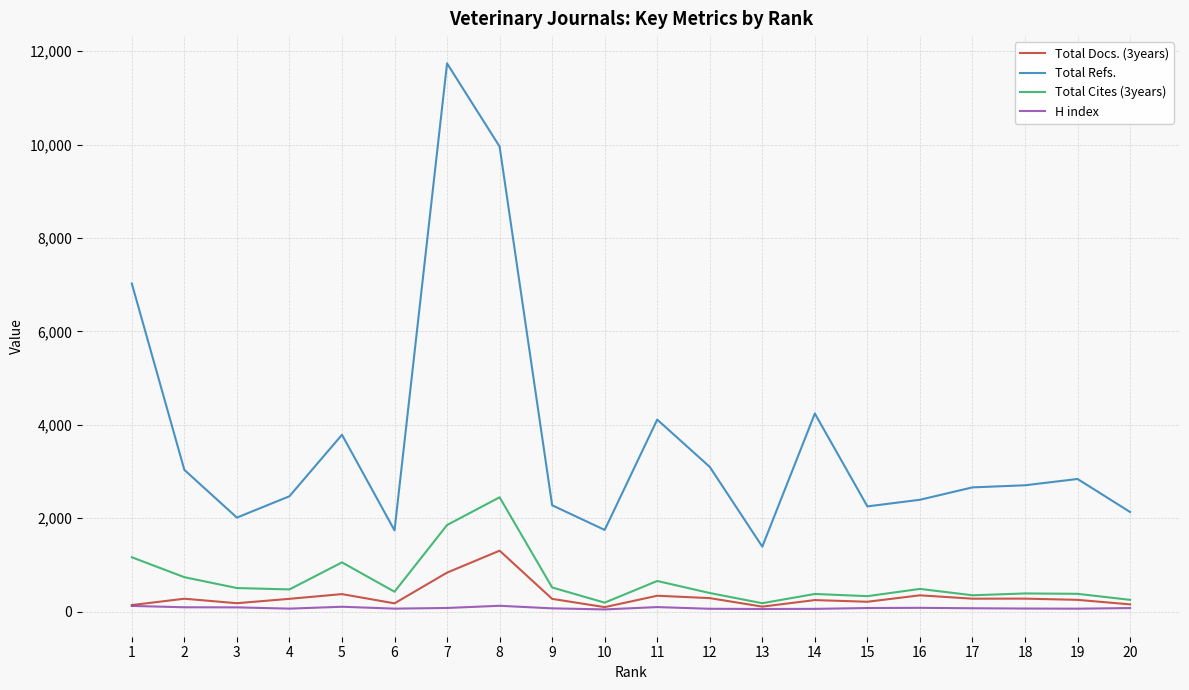

Which series has the largest total across all categories?

Total Refs.